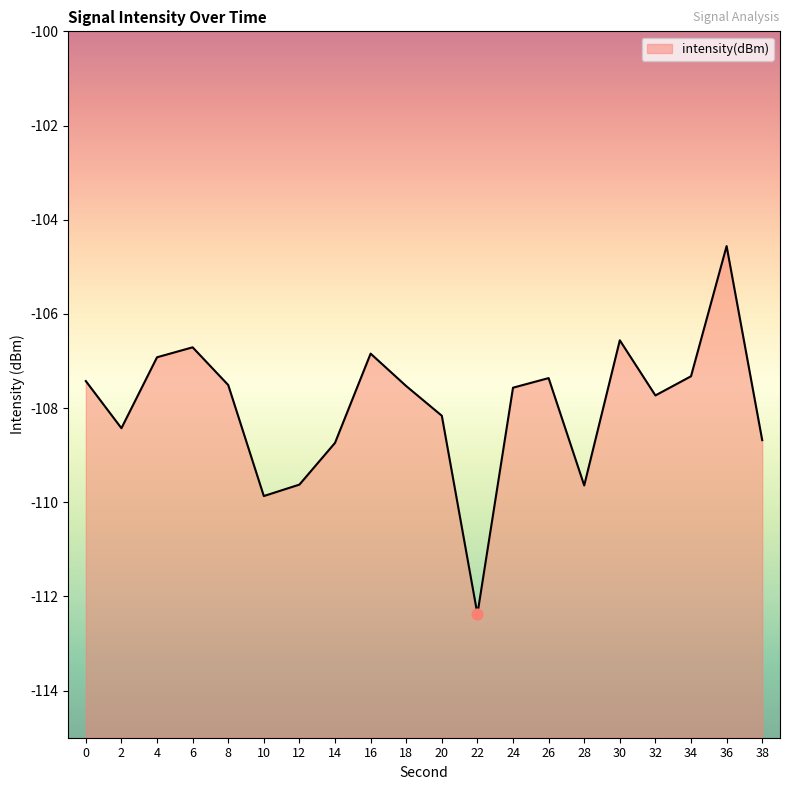

What is the change in value from 2 to 20?

+0.3